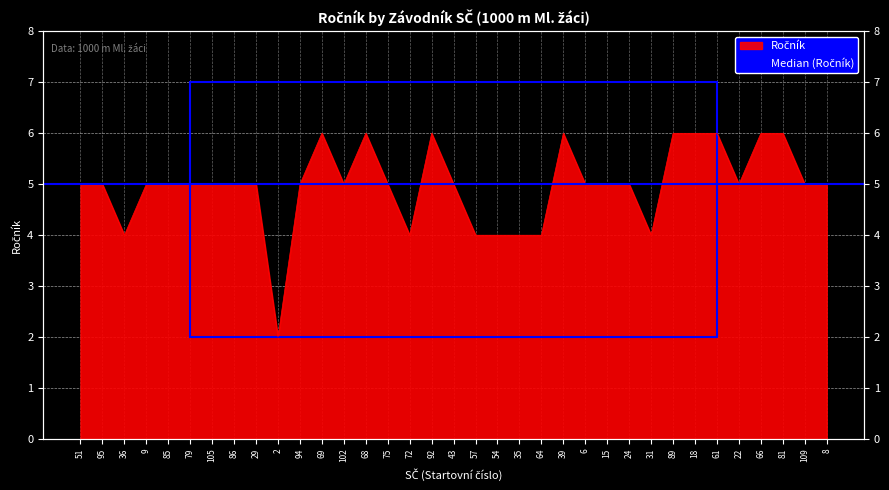

True or false: the data shows 5 at 15.

True